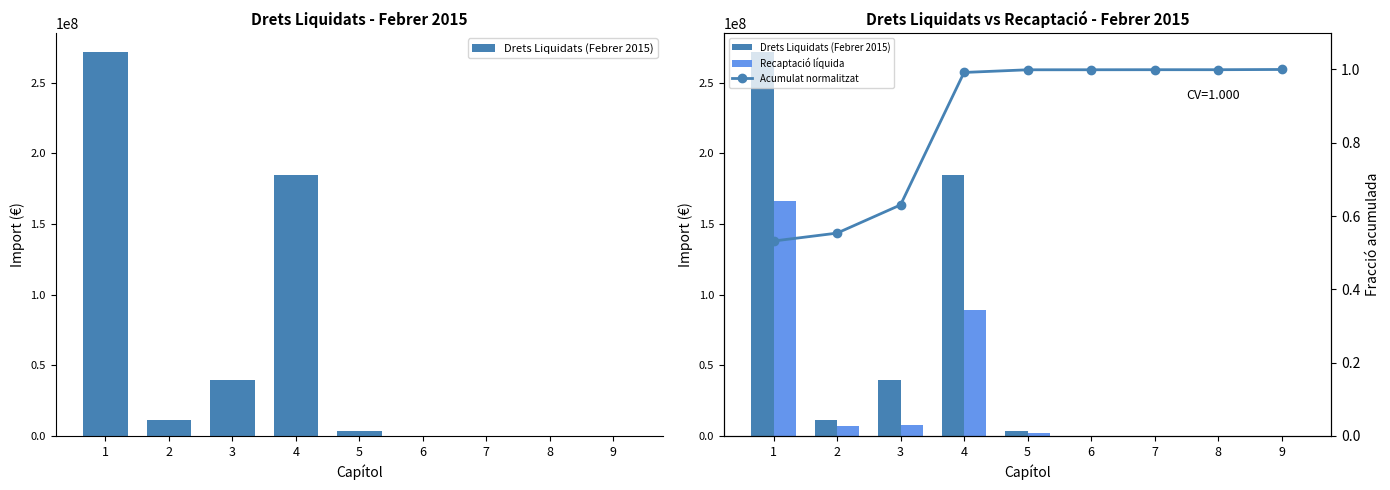

What is the greatest value displayed?

271683067.3